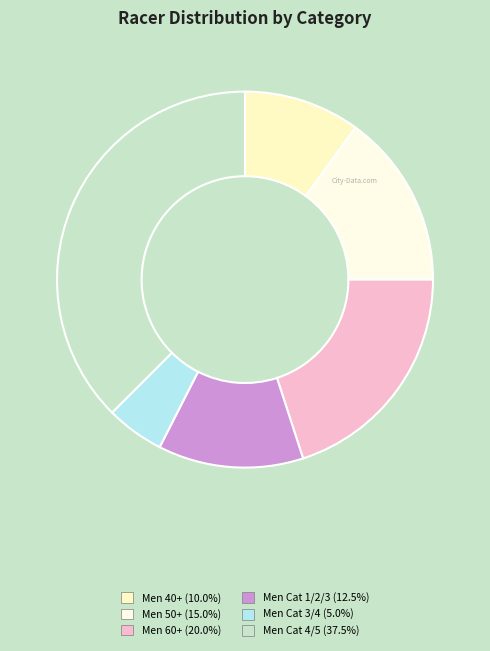

How many slices are in this pie chart?

6